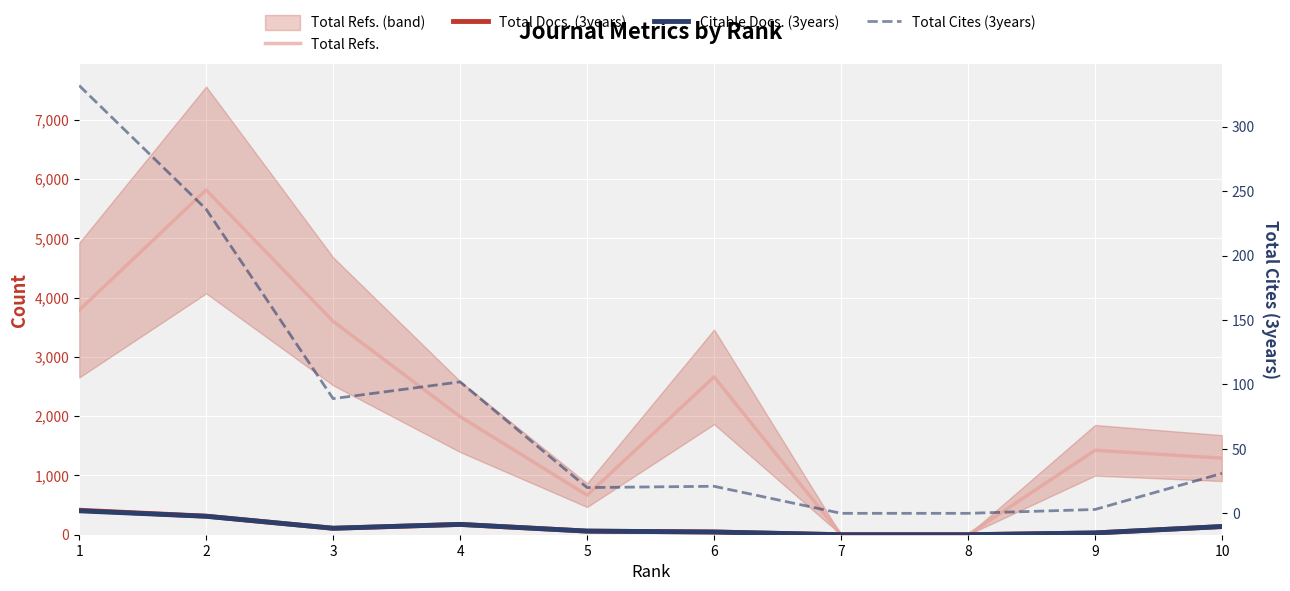

What is the value of the Citable Docs. (3years) point at the 6th from the left?

46